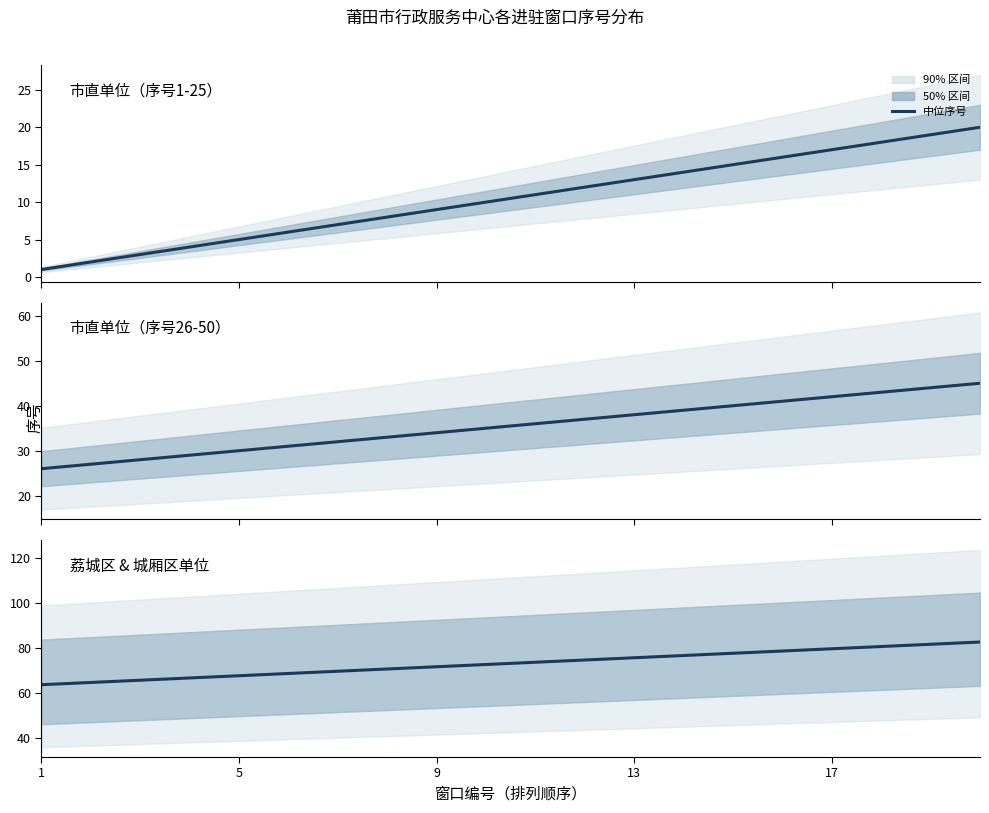

What is the minimum value shown in the chart?

1.0